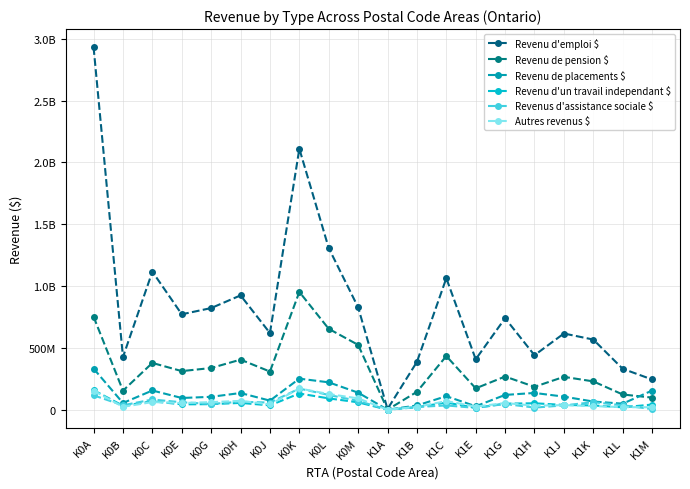

Reading left to right, what are all the values shown in this chart?

Revenu d'emploi $: 2932551000	426091000	1116947000	771829000	822201000	924817000	620094000	2110830000	1307356000	828087000	5502000	386628000	1063730000	407970000	740060000	440841000	616396000	567468000	331166000	244467000
Revenu de pension $: 752201000	153918000	378438000	312258000	337208000	405066000	308653000	952668000	654288000	524489000	0	144653000	433868000	172658000	268458000	185200000	265834000	229053000	123172000	97762000
Revenu de placements $: 332343000	54256000	155375000	94811000	104189000	135066000	73348000	251284000	221393000	137938000	0	34225000	109477000	27758000	119621000	135524000	105786000	66103000	48812000	154765000
Revenu d'un travail independant $: 157913000	32141000	68036000	43275000	44853000	54987000	35005000	131016000	91478000	59713000	0	20236000	57860000	15469000	49057000	52091000	38696000	34457000	19276000	41749000
Revenus d'assistance sociale $: 116301000	35514000	82581000	60193000	46356000	64513000	57620000	170734000	119430000	71068000	45000	22021000	34461000	14520000	46336000	17029000	34758000	60907000	36008000	4741000
Autres revenus $: 154505000	23118000	61957000	53886000	61275000	71523000	42408000	171714000	126719000	91610000	324000	22500000	69671000	24909000	54065000	32364000	36946000	29274000	20616000	19898000